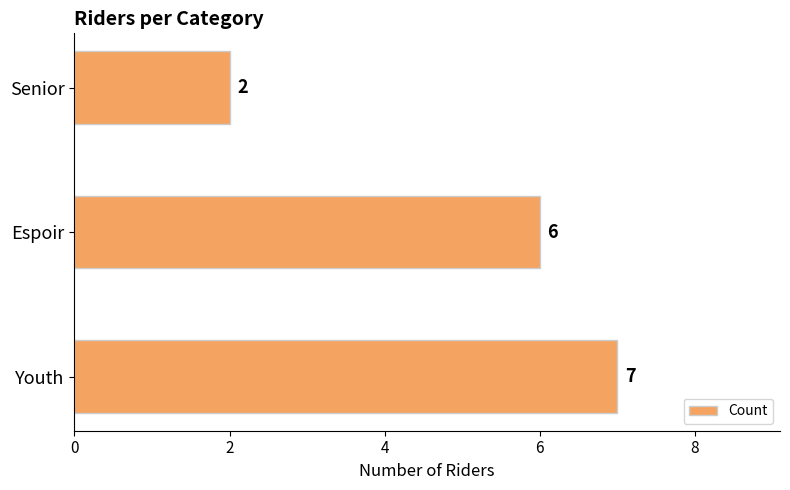

What is the sum of all values?

15